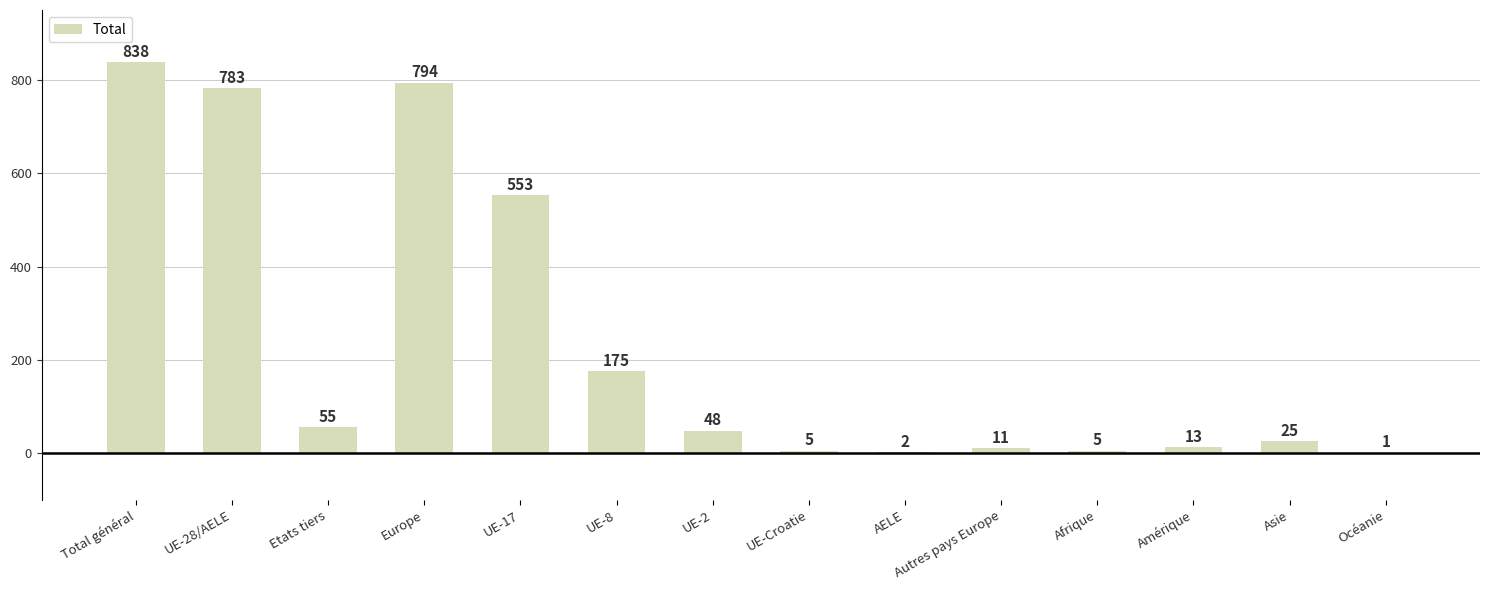

The value at UE-8 is 57. True or false?

False